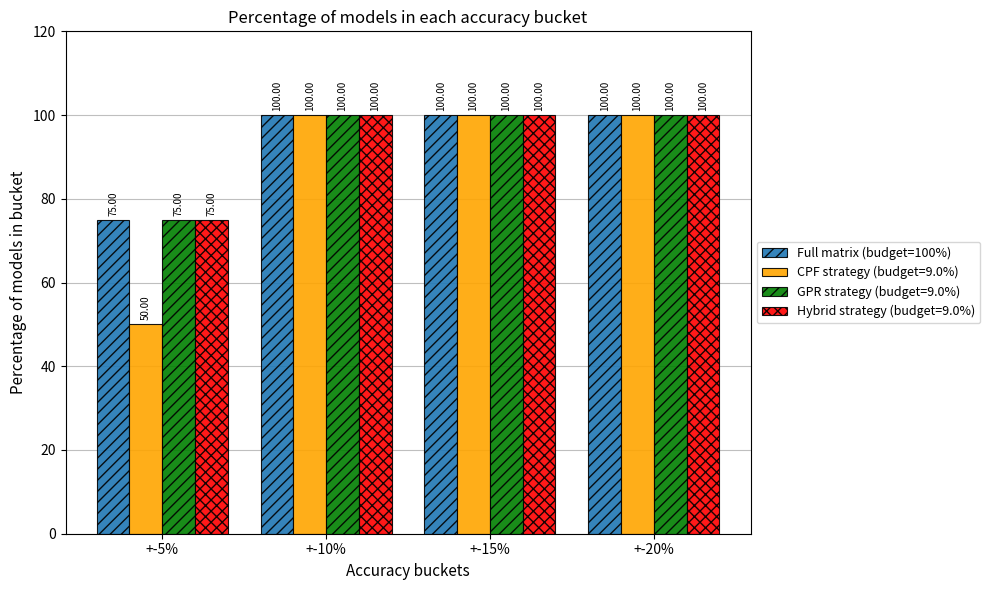

What is the label of the 2nd bar from the left?

+-10%